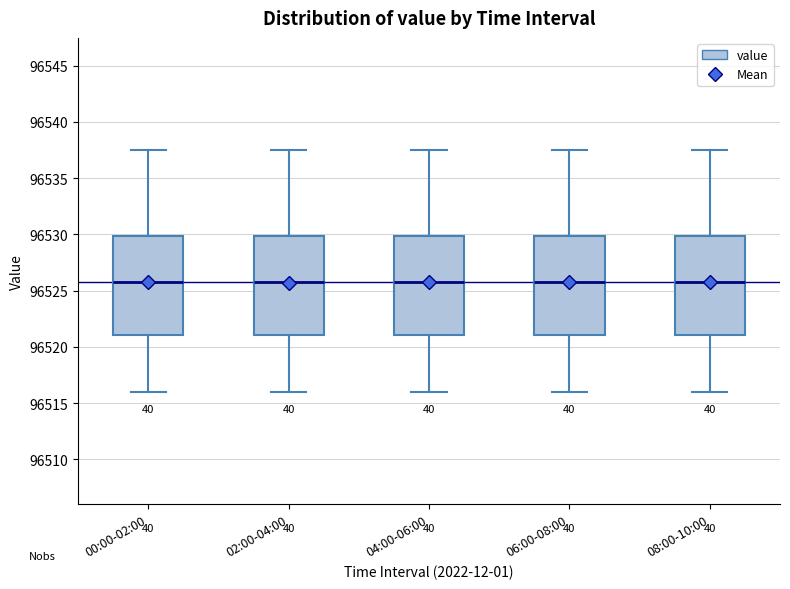

Reading left to right, read every box against the y-axis: the position of its median line, the range the box covers, and the ends of its whiskers. The values are not printed on the chart, so give them approximately, as read against the axis.

00:00-02:00: median 96525.5, box 96521.0 to 96530.0, whiskers 96516.0 to 96537.5
02:00-04:00: median 96525.5, box 96521.0 to 96530.0, whiskers 96516.0 to 96537.5
04:00-06:00: median 96525.5, box 96521.0 to 96530.0, whiskers 96516.0 to 96537.5
06:00-08:00: median 96525.5, box 96521.0 to 96530.0, whiskers 96516.0 to 96537.5
08:00-10:00: median 96525.5, box 96521.0 to 96530.0, whiskers 96516.0 to 96537.5